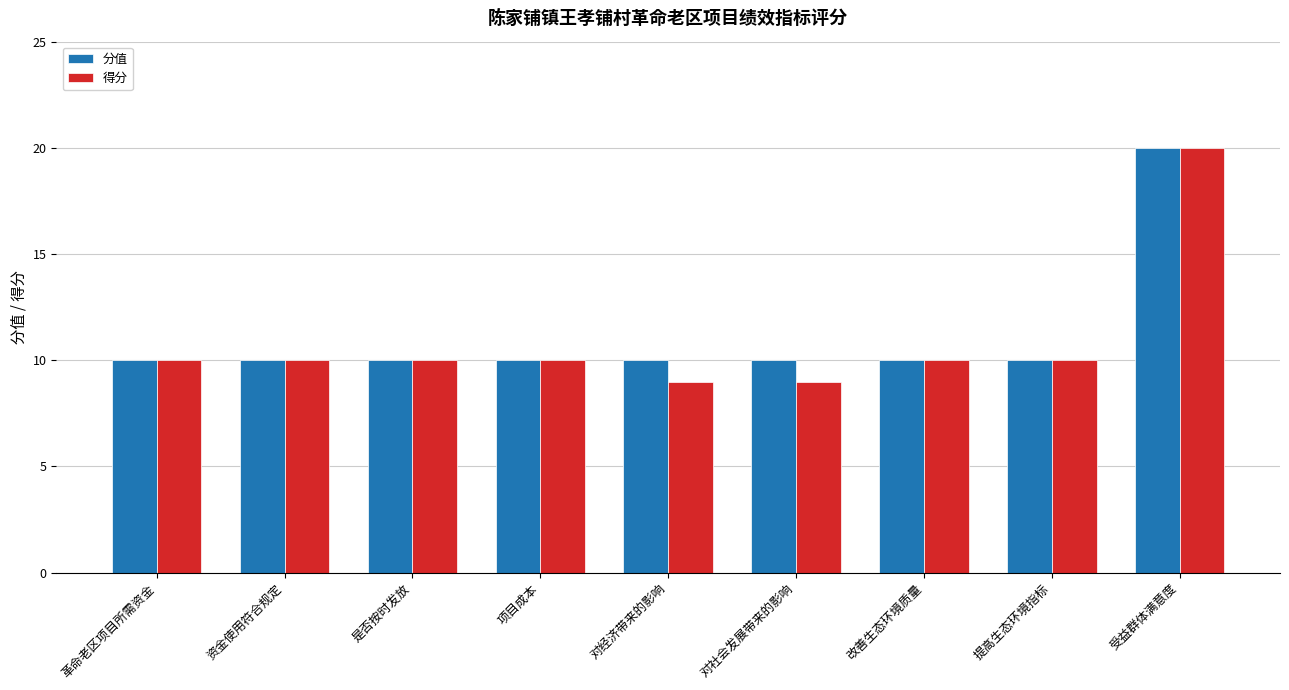

At which category is the sum across all series the highest?

受益群体满意度